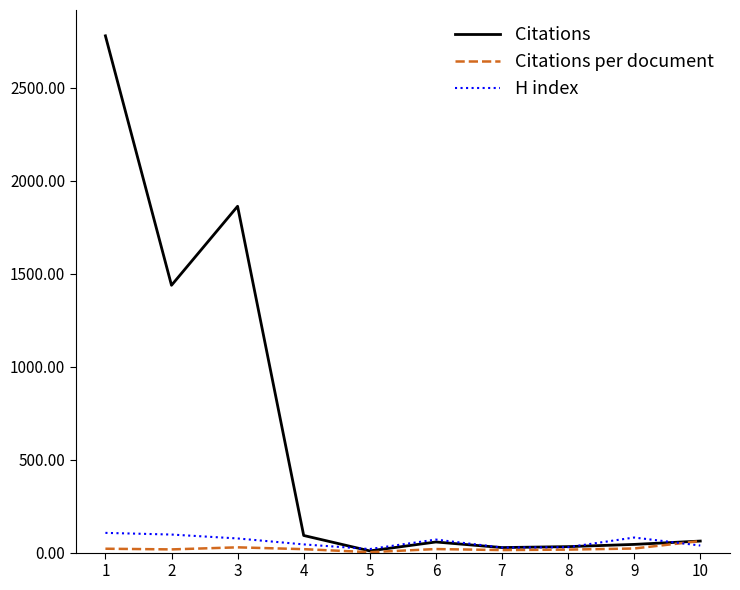

What is the greatest value displayed?

2780.0